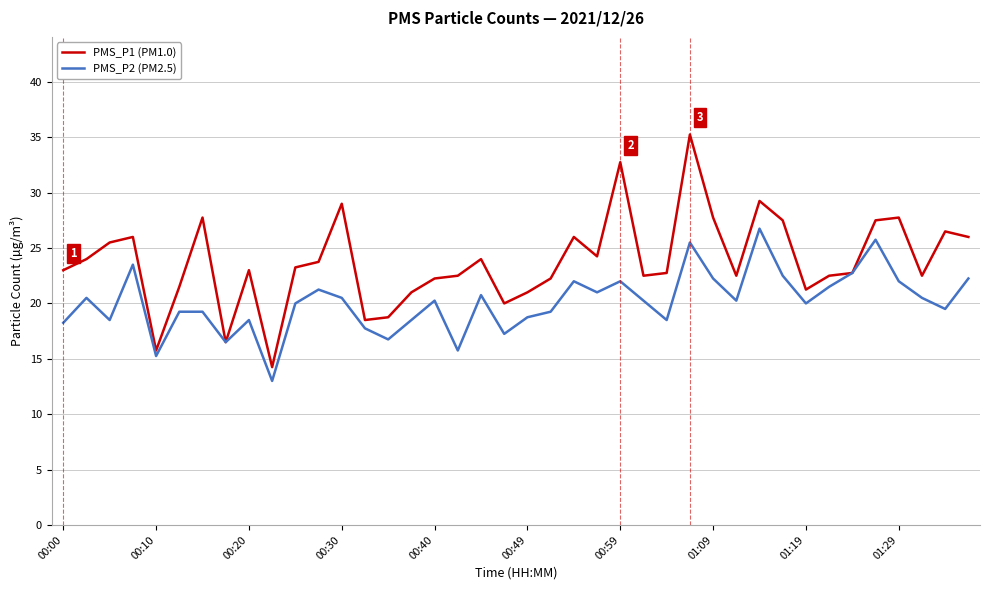

Which series has the largest total across all categories?

PMS_P1 (PM1.0)